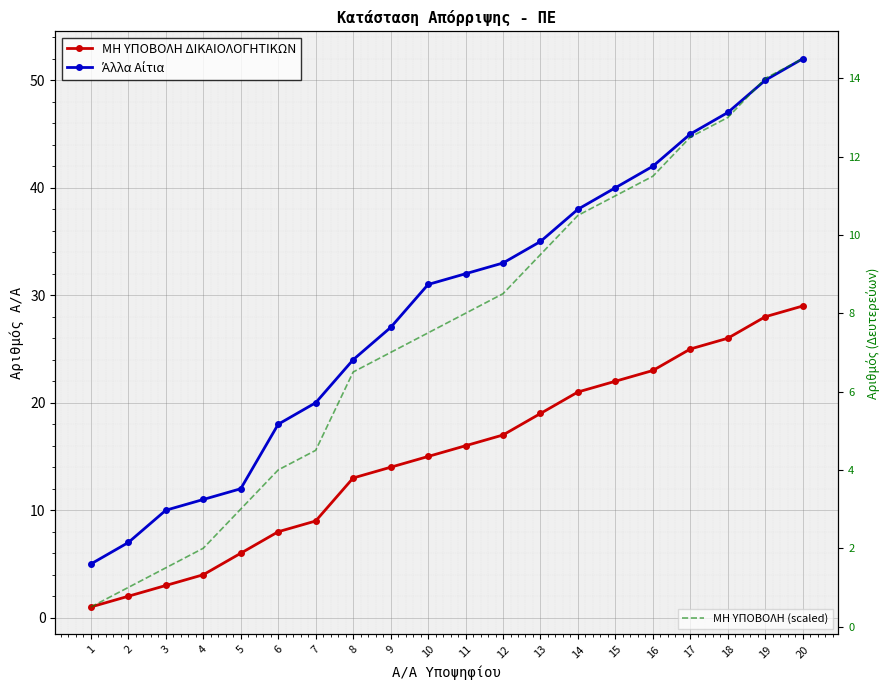

Which category has the lowest value in the Άλλα Αίτια series?

1